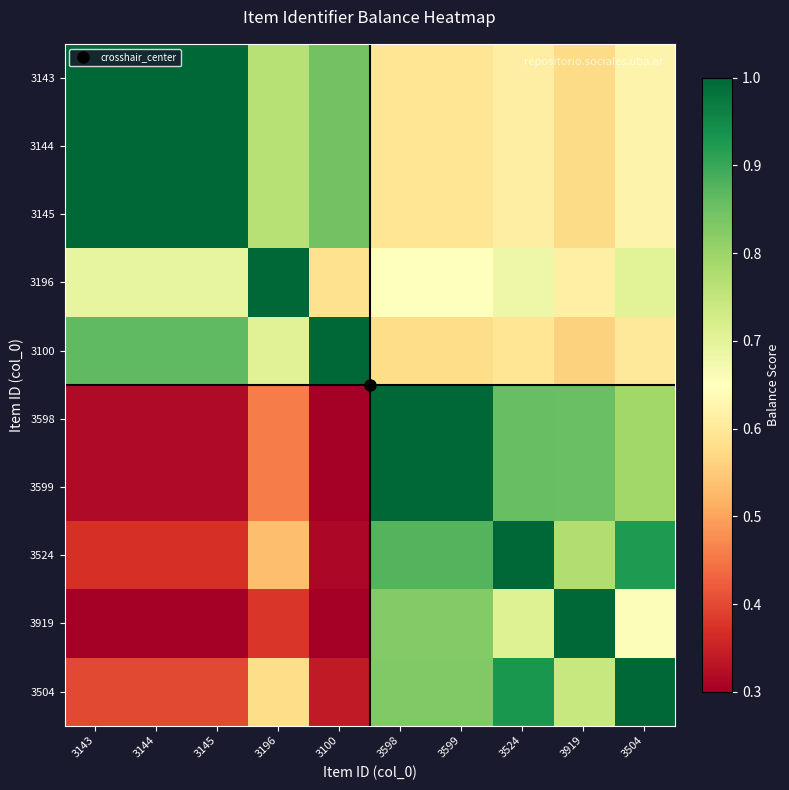

List the series in order of their peak value, lowest first.

3143, 3144, 3145, 3196, 3100, 3598, 3599, 3524, 3919, 3504